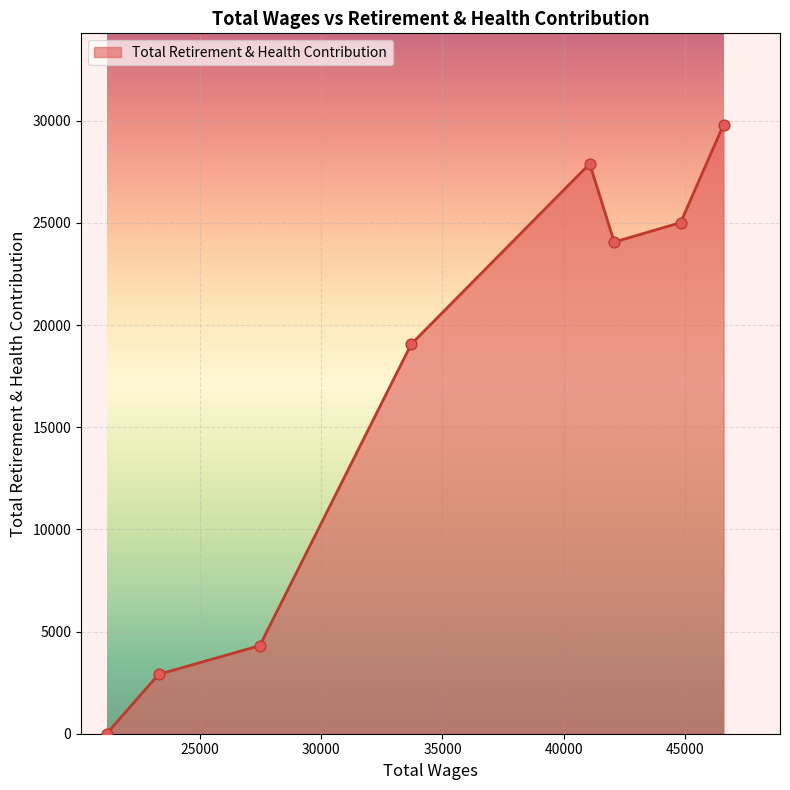

What is the maximum value shown in the chart?

29804